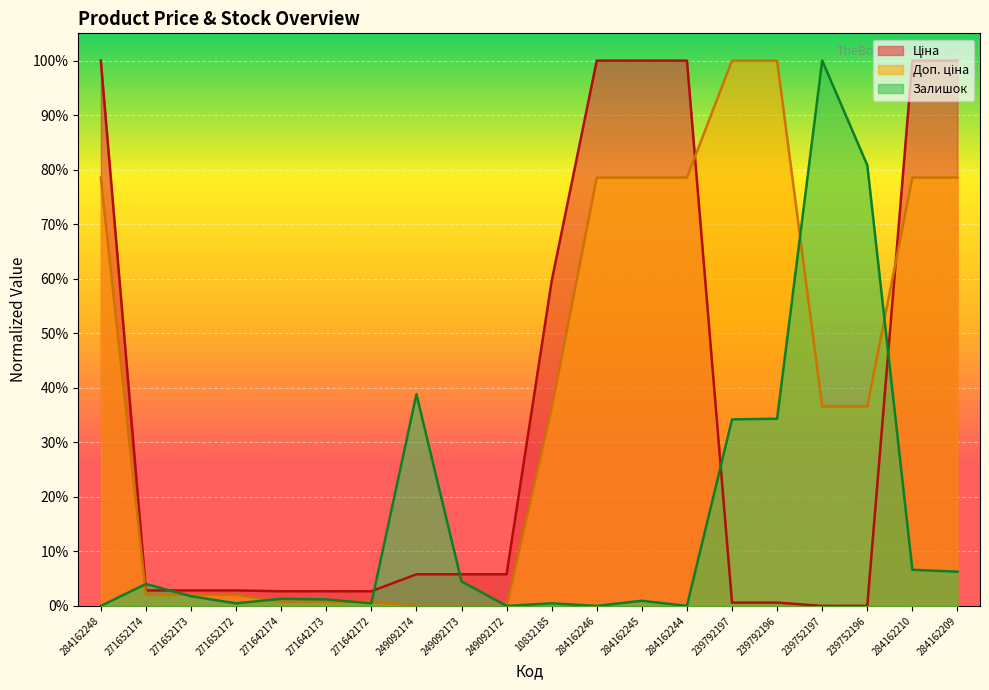

What are all the series names shown in the legend?

Ціна, Доп. ціна, Залишок